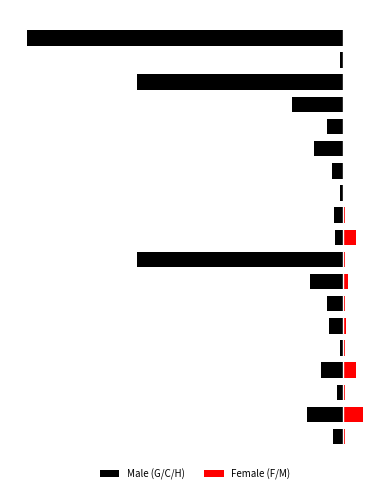

What is the maximum value shown in the chart?

7.5